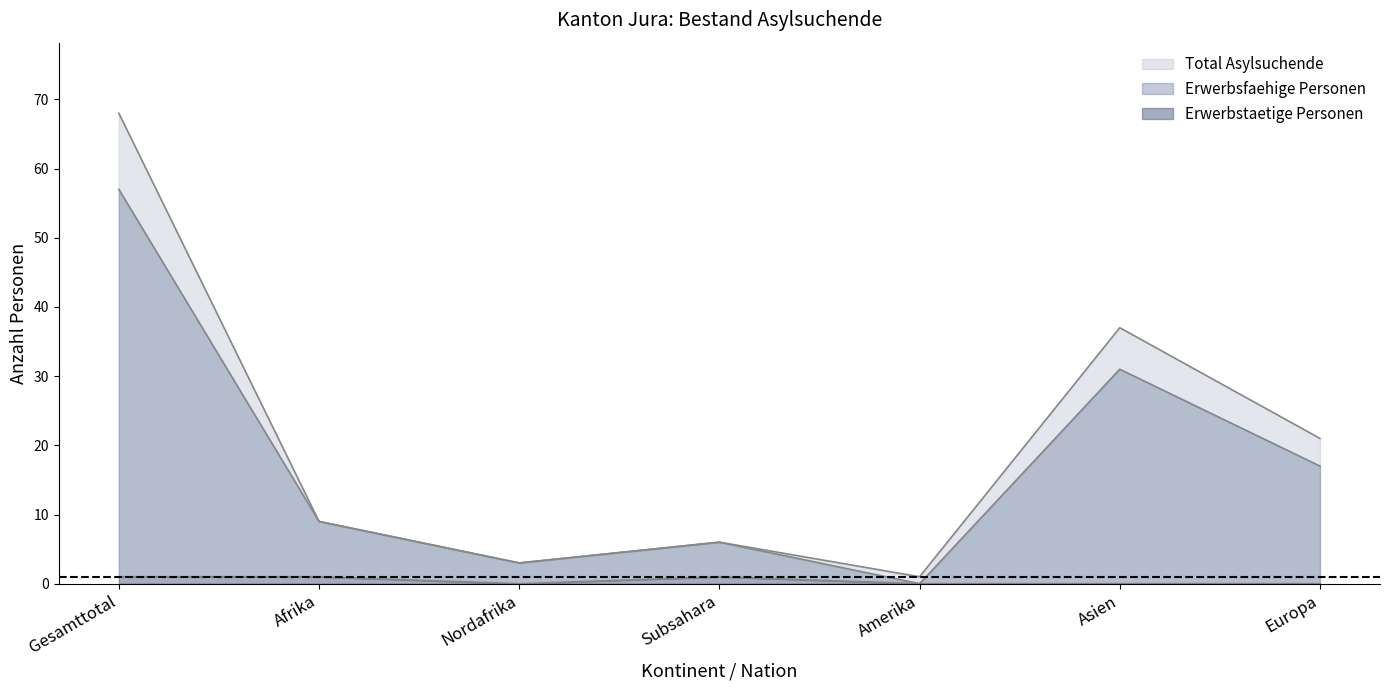

At how many categories does at least one series exceed 20?

3